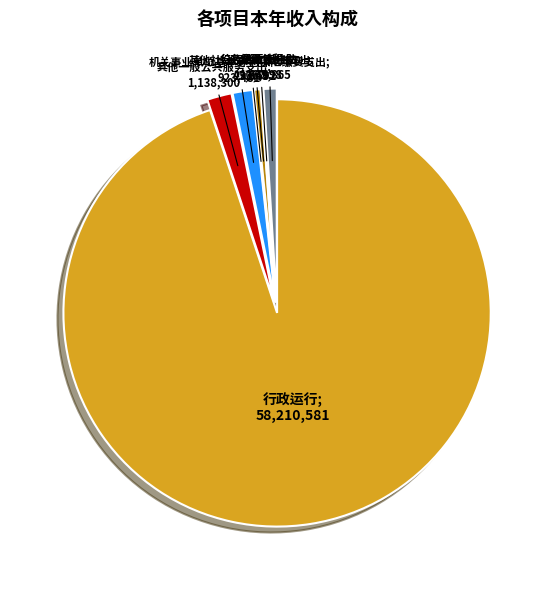

Is there any slice that represents more than half of the pie?

Yes